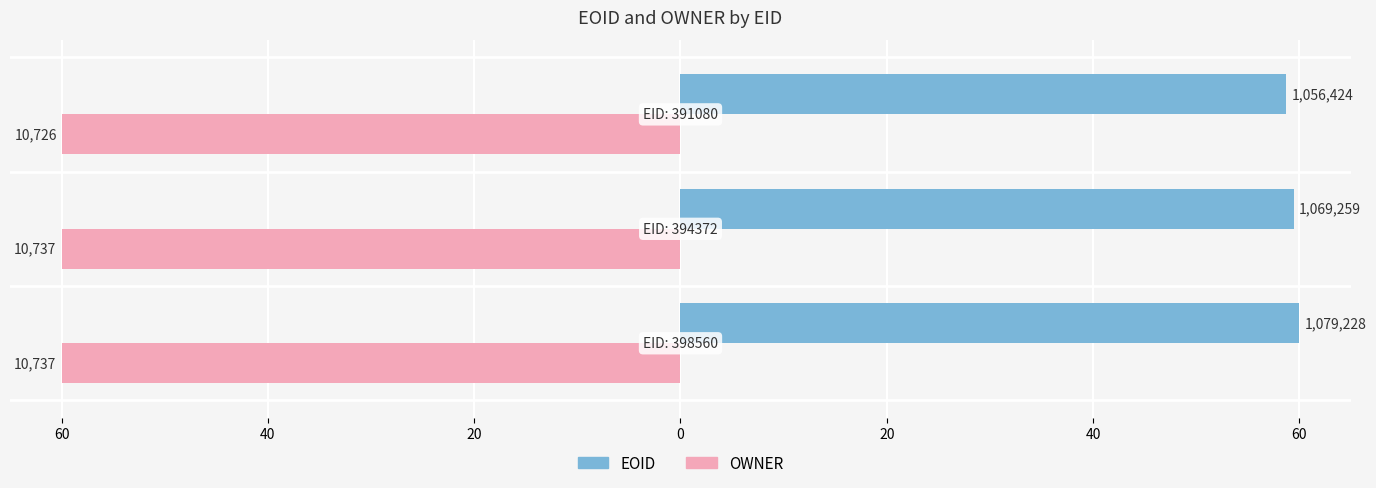

What is the minimum value for EOID?

58.7